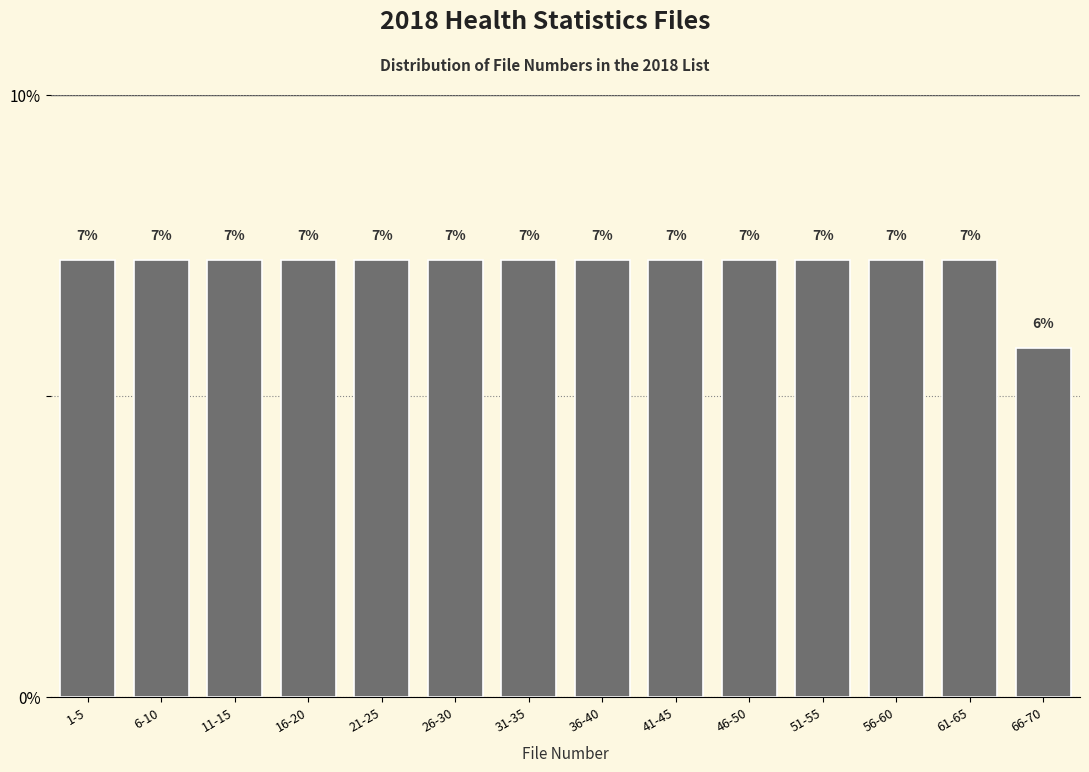

Are the bars horizontal?

No